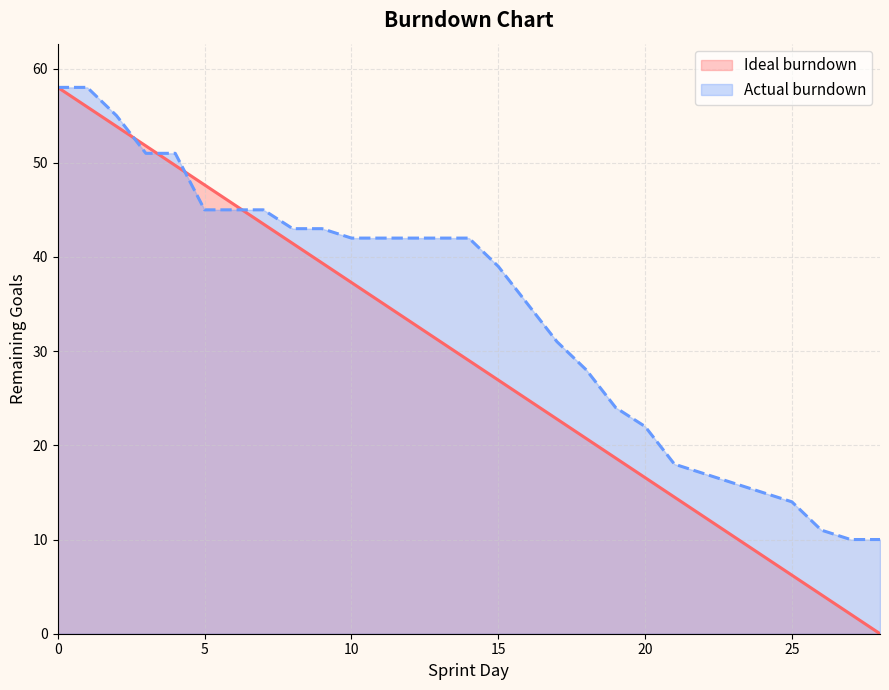

The value of Ideal burndown at 7 is 43.5. True or false?

True